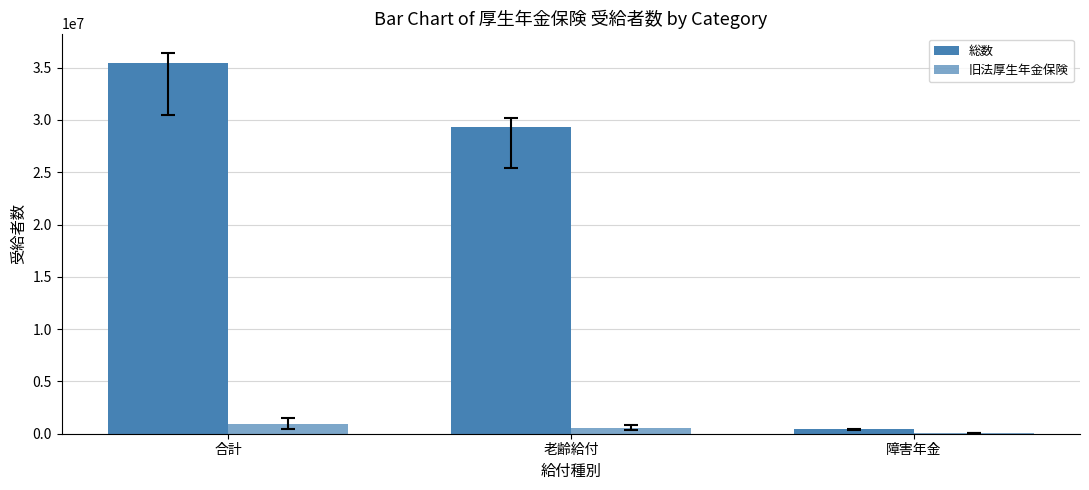

How many groups of bars are there?

3